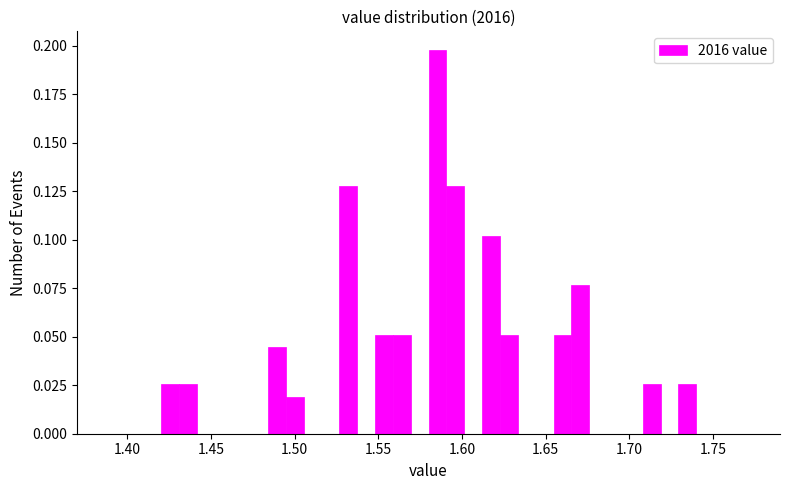

Around what value on the x-axis is the tallest bar? Give the approximate position of its centre, as read against the axis.

1.585